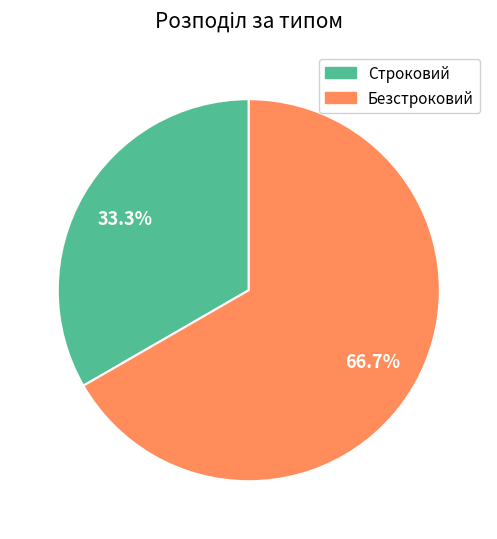

Is the sum of Безстроковий and Строковий greater than half?

Yes